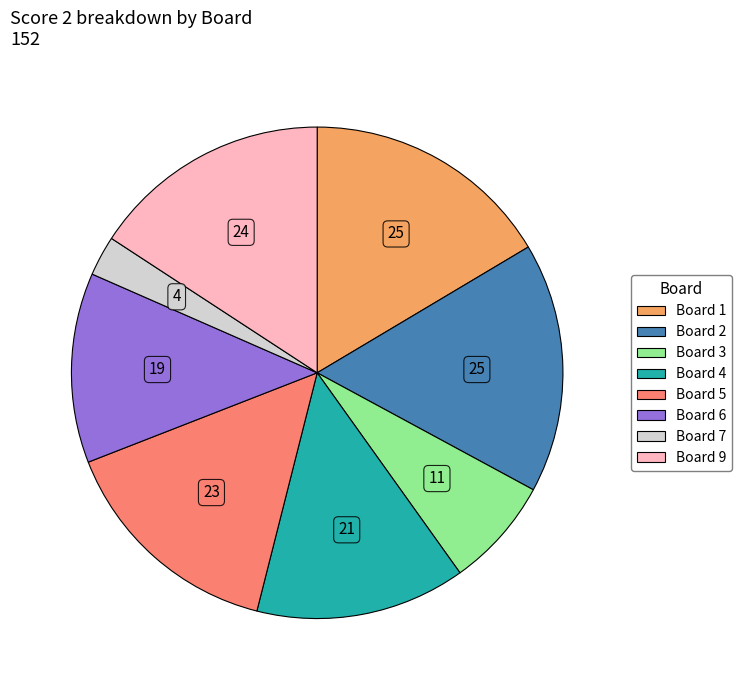

Is there a majority slice in this chart?

No